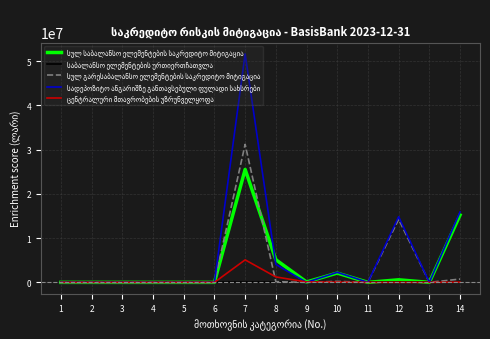

At which category is the sum across all series the highest?

7